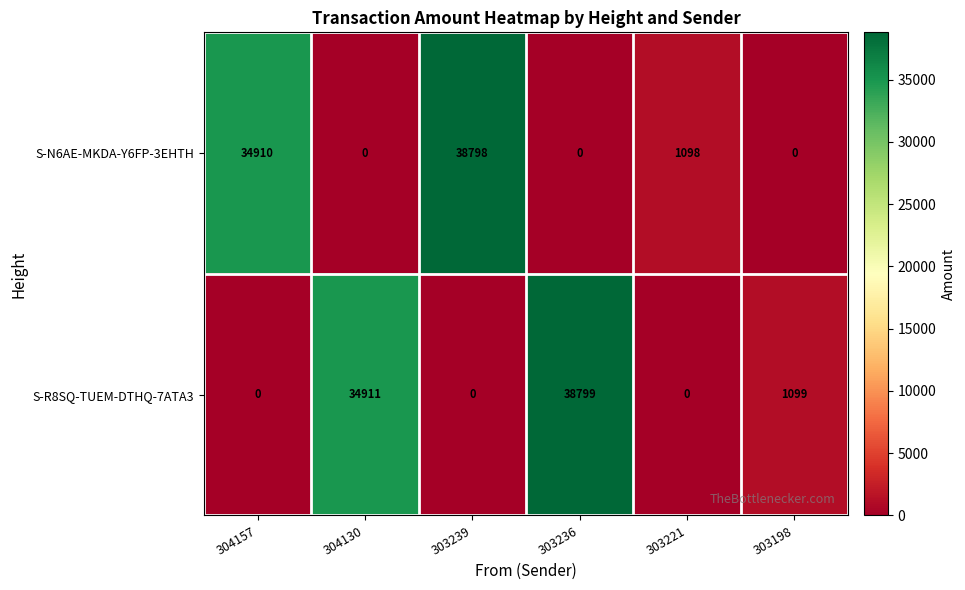

The value of S-N6AE-MKDA-Y6FP-3EHTH at 303221 is 1806. True or false?

False